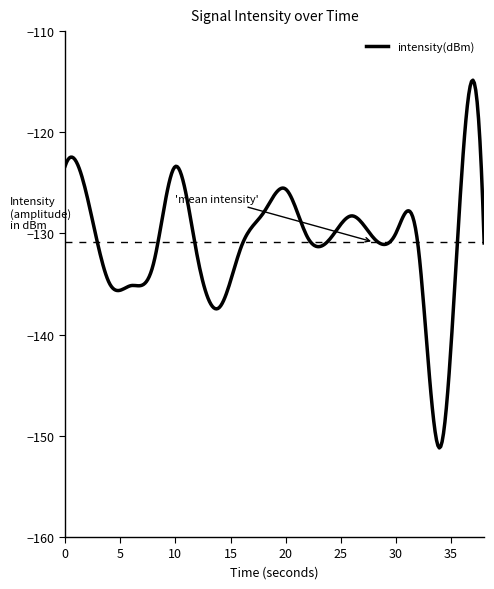

What is the greatest value displayed?

-114.8